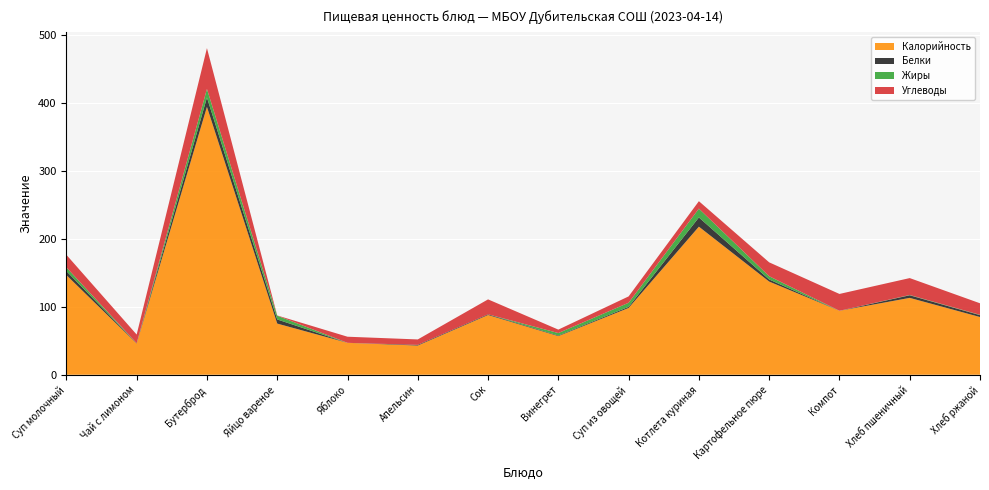

Reading left to right, list all the values displayed in this chart.

Калорийность: Суп молочный=146.8	Чай с лимоном=46.0	Бутерброд=394.6	Яйцо вареное=75.4	Яблоко=47.0	Апельсин=43.0	Сок=88.0	Винегрет=56.9	Суп из овощей=98.4	Котлета куриная=218.1	Картофельное пюре=137.2	Компот=94.2	Хлеб пшеничный=113.2	Хлеб ржаной=85.0
Белки: Суп молочный=5.8	Чай с лимоном=0.4	Бутерброд=13.8	Яйцо вареное=6.1	Яблоко=0.0	Апельсин=1.0	Сок=1.0	Винегрет=0.8	Суп из овощей=1.7	Котлета куриная=13.6	Картофельное пюре=3.1	Компот=0.0	Хлеб пшеничный=3.8	Хлеб ржаной=2.8
Жиры: Суп молочный=5.5	Чай с лимоном=0.0	Бутерброд=12.6	Яйцо вареное=5.5	Яблоко=0.0	Апельсин=0.0	Сок=0.0	Винегрет=3.7	Суп из овощей=6.0	Котлета куриная=13.0	Картофельное пюре=4.8	Компот=0.0	Хлеб пшеничный=0.5	Хлеб ржаной=0.5
Углеводы: Суп молочный=18.6	Чай с лимоном=12.7	Бутерброд=60.1	Яйцо вареное=0.3	Яблоко=9.0	Апельсин=8.0	Сок=22.0	Винегрет=5.1	Суп из овощей=9.3	Котлета куриная=10.9	Картофельное пюре=20.4	Компот=24.8	Хлеб пшеничный=24.9	Хлеб ржаной=17.0